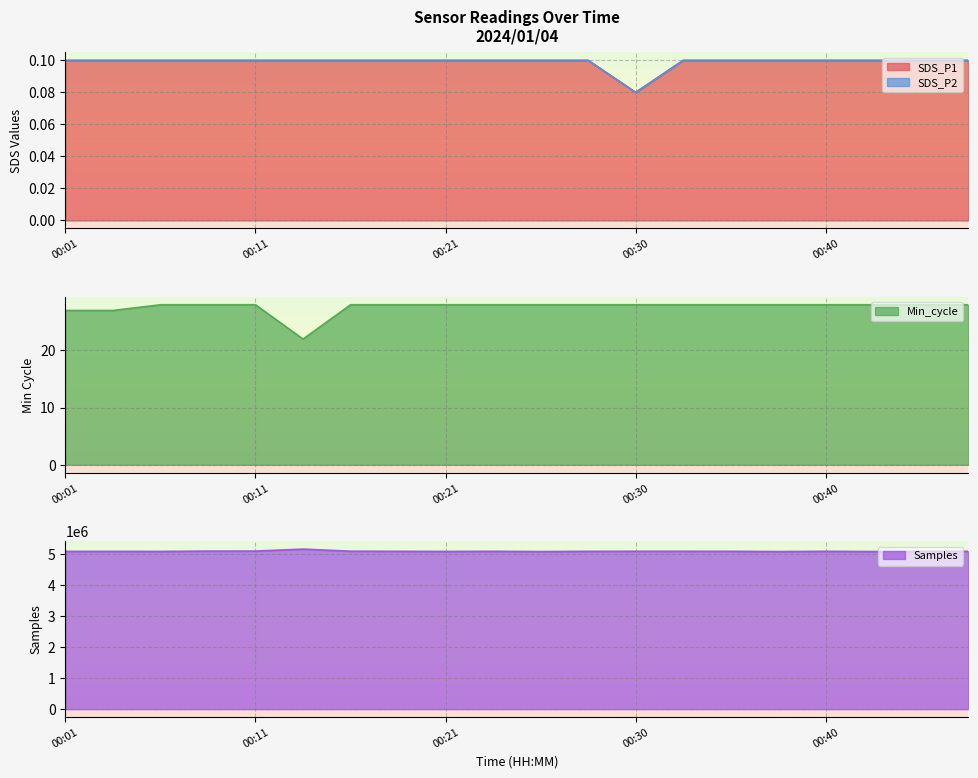

At 00:33, list the series in order from largest to smallest.

Samples, Min_cycle, SDS_P1, SDS_P2